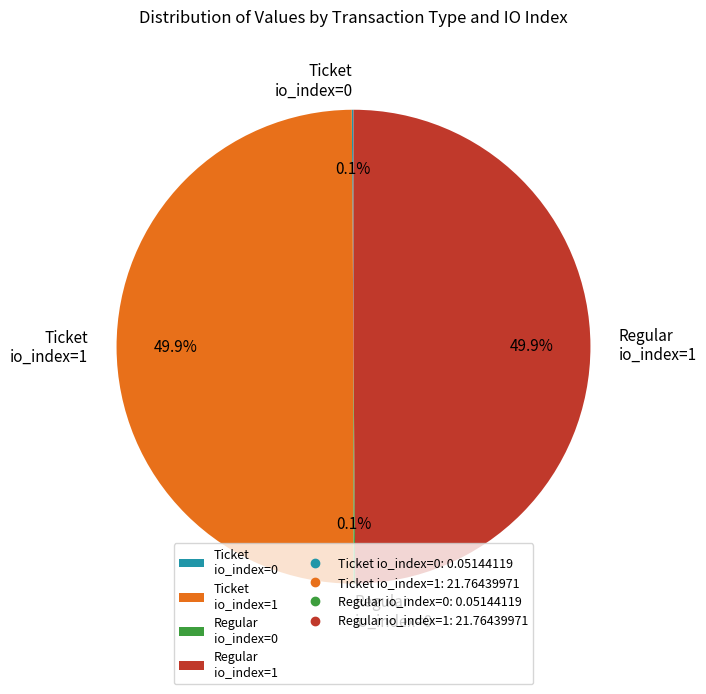

Do Ticket io_index=1 and Regular io_index=1 together represent more than half of the pie?

Yes